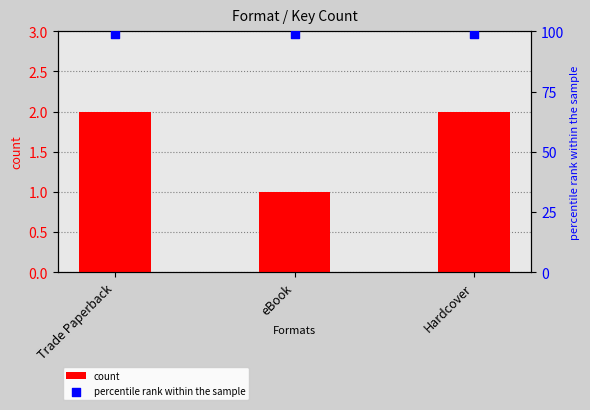

At which category is the sum across all series the highest?

Trade Paperback